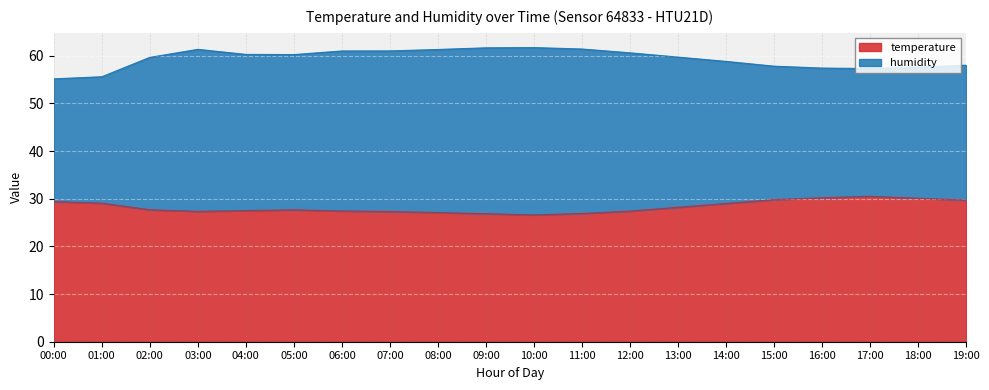

What is the sum of the humidity values at 02:00 and 15:00?

117.4